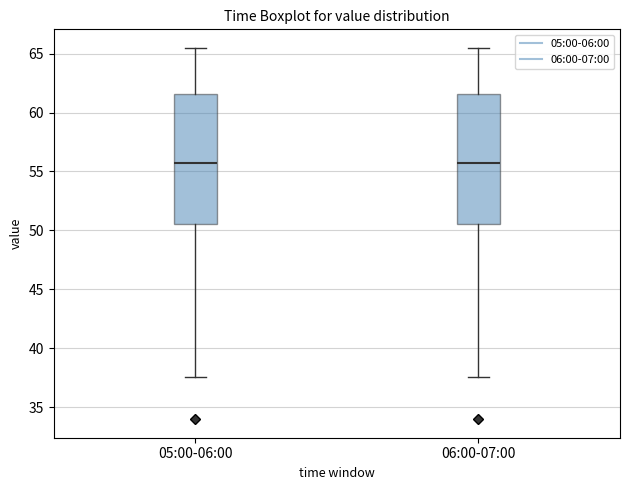

Where is the upper edge of the box for 05:00-06:00 on the y-axis? The values are not printed on the chart, so give them approximately, as read against the axis.

61.5